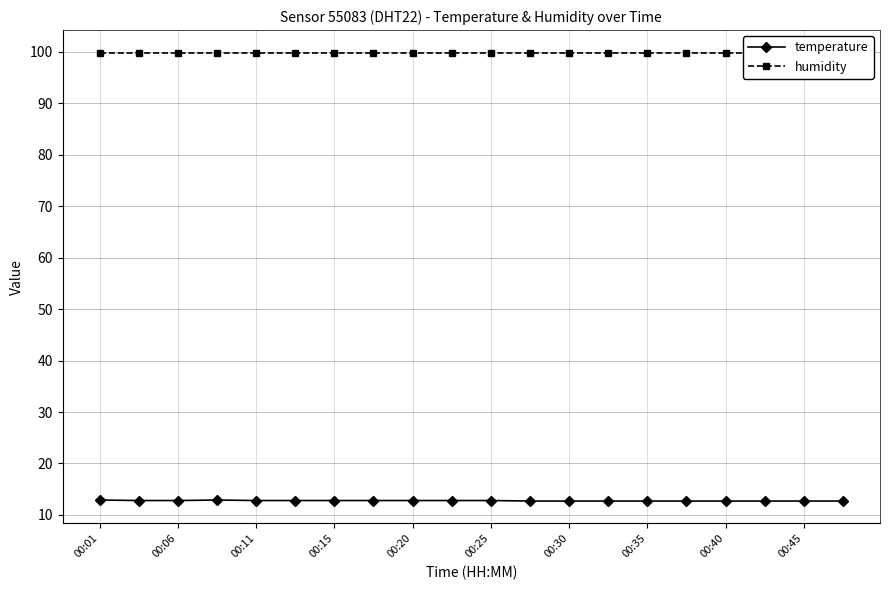

At which label does temperature reach its peak?

00:01